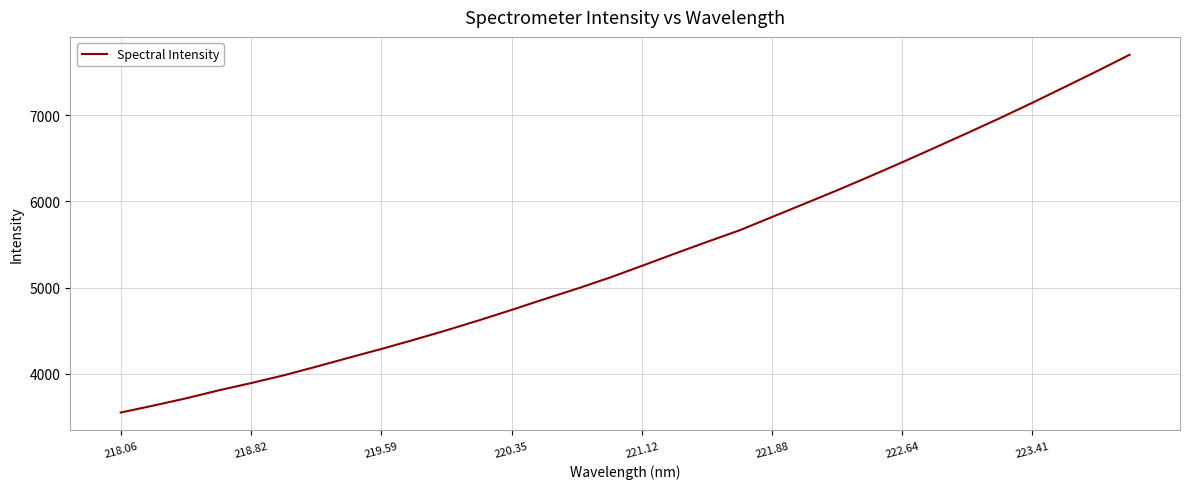

True or false: the data has more than 1 interior local peaks.

False